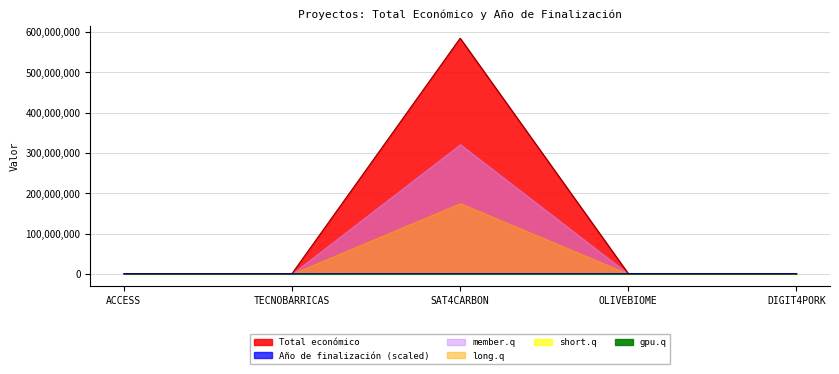

True or false: Año de finalización has a value of 124664 at TECNOBARRICAS.

False